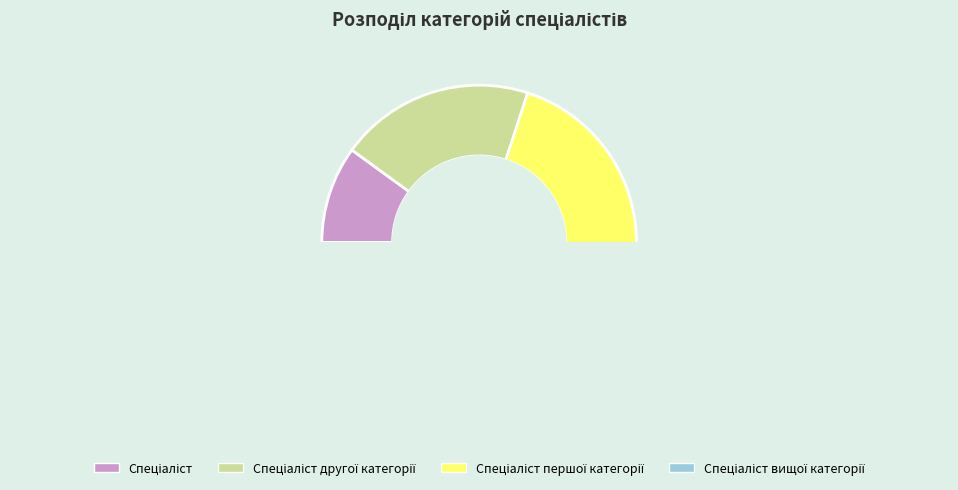

Is Спеціаліст the majority of the pie?

No